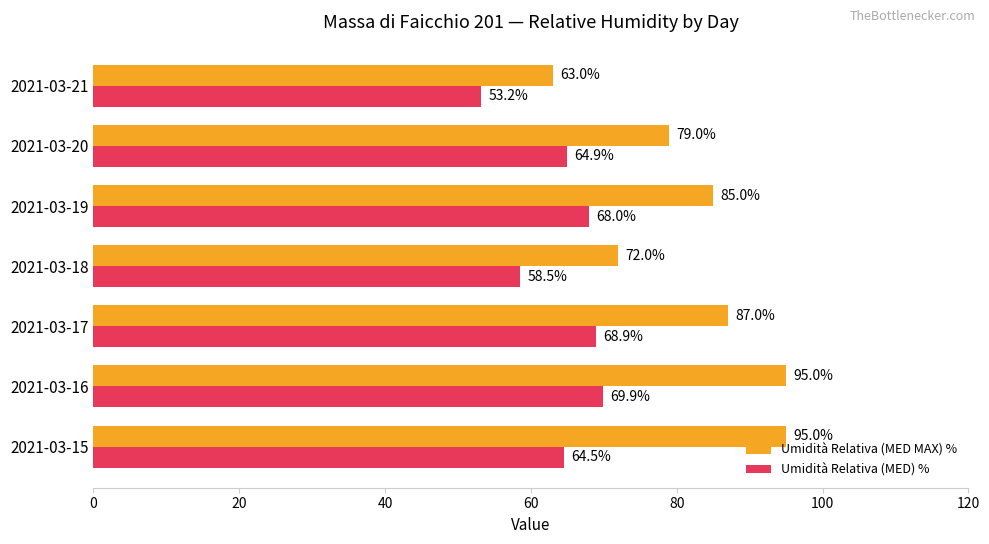

True or false: Umidità Relativa (MED MAX) % has a value of 31.5 at 2021-03-16.

False